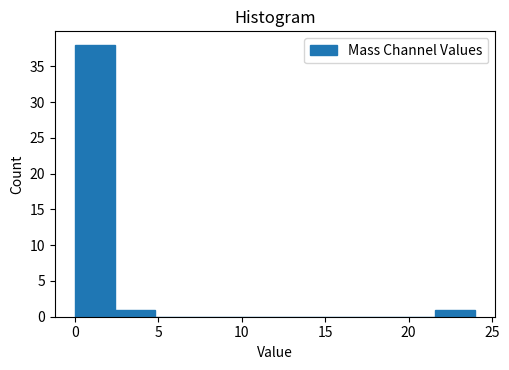

How tall is the bar that spans 0.0 to 2.4 on the x-axis? Neither the bar edges nor the heights are printed on the chart, so give them approximately, as read against the axes.

38